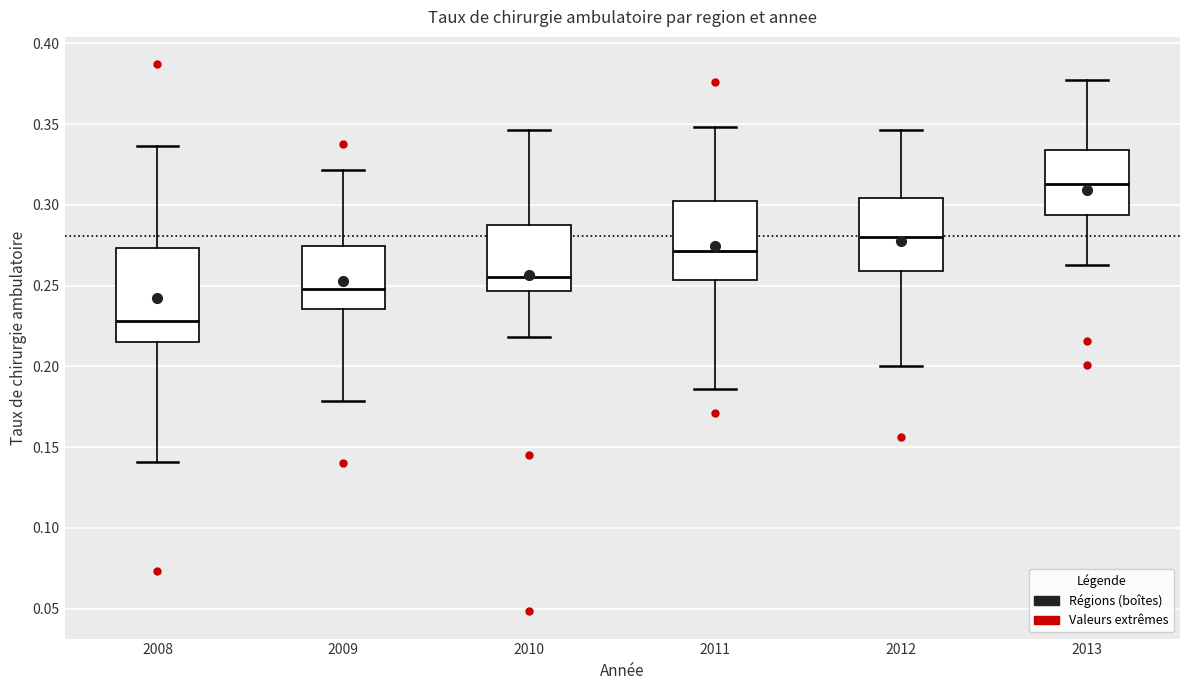

Which box's median line is the highest?

2013